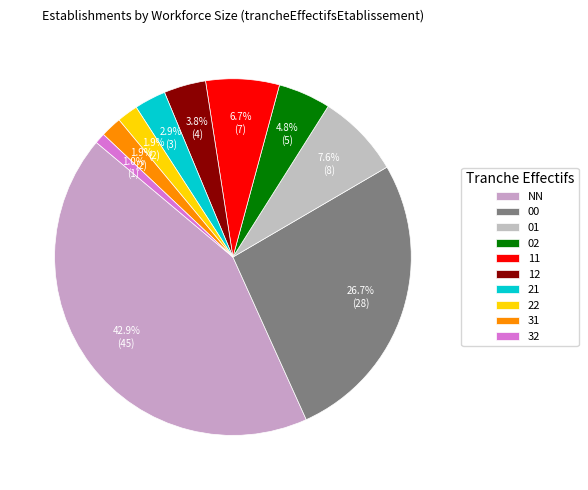

To the nearest percent, what is the difference between the 32 and 11 slice percentages?

6%